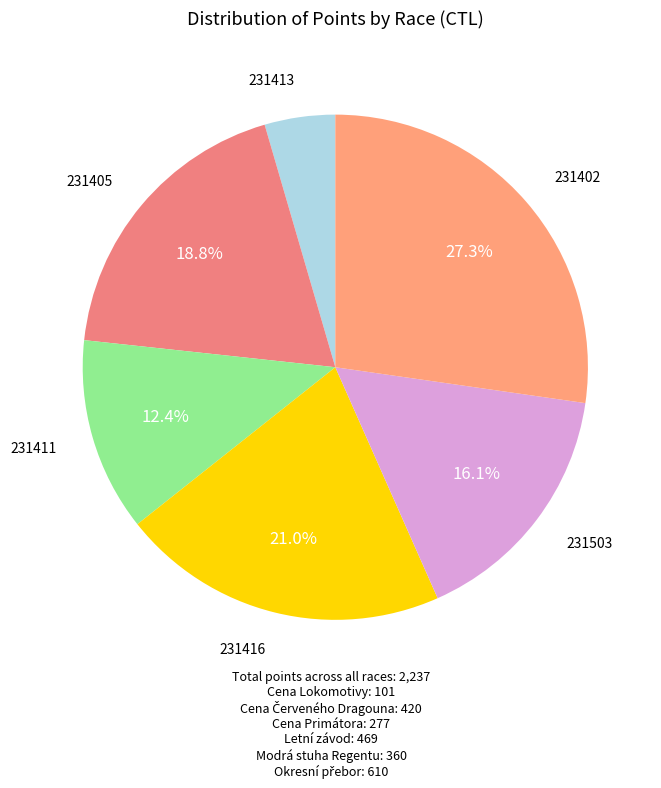

Count the number of slices in the pie.

6